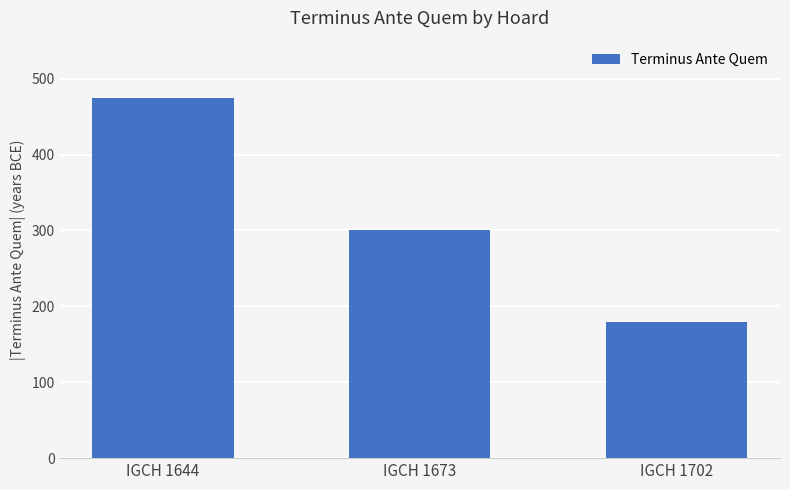

Reading left to right, list all the values displayed in this chart.

475	300	180